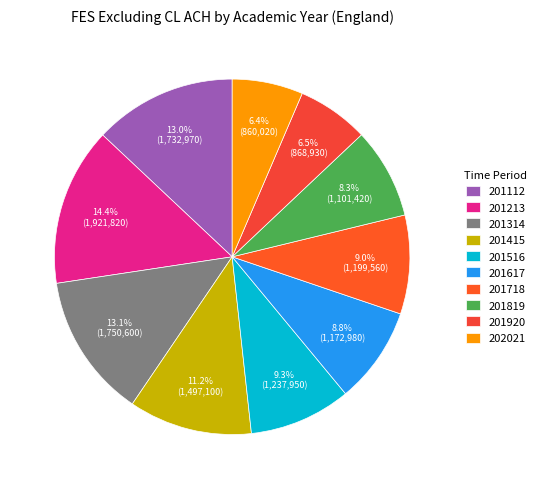

How many slices are in this pie chart?

10